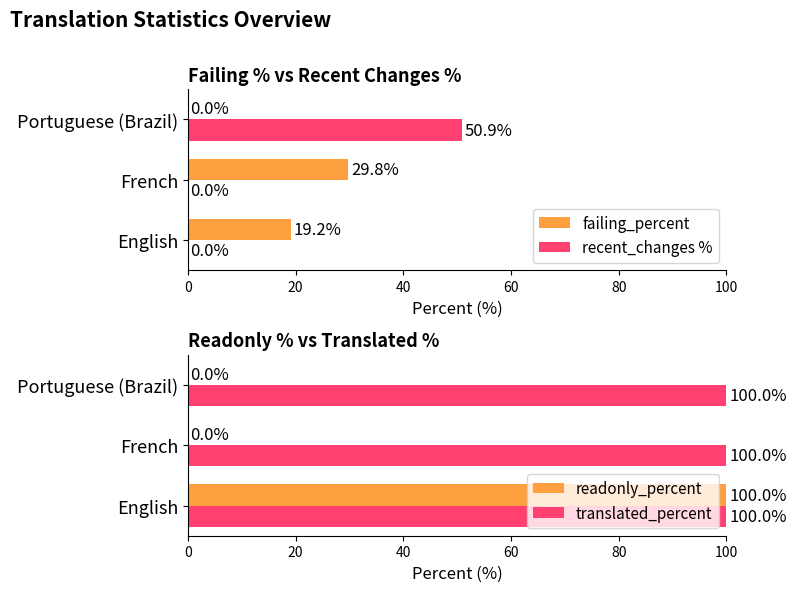

Is the value of recent_changes % at English greater than the value of failing_percent at French?

No